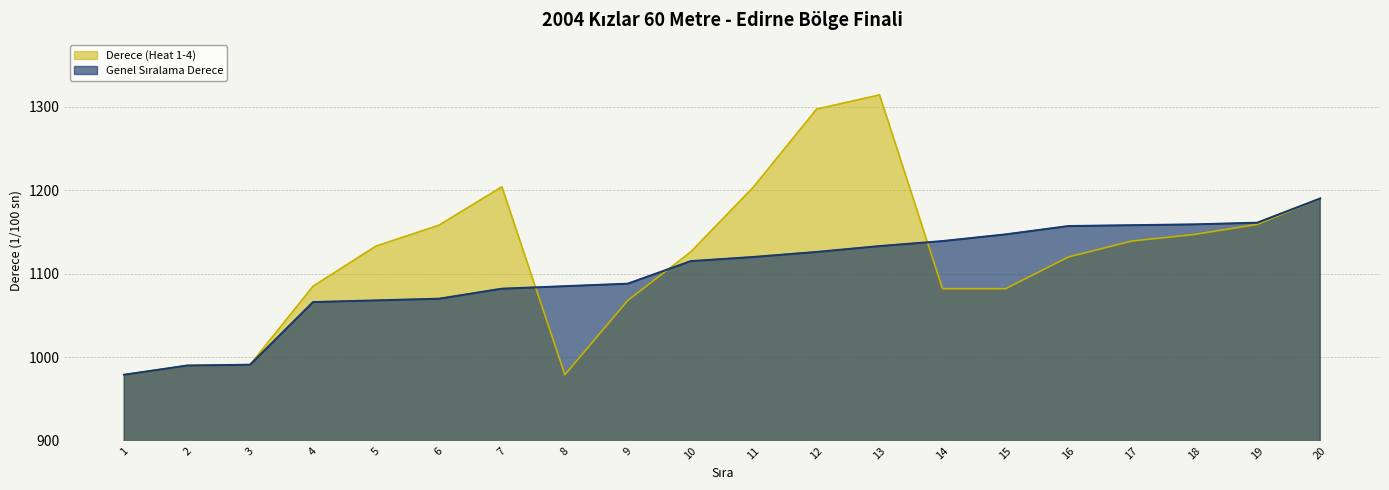

List the labels in order of Genel Sıralama Derece value, largest first.

20, 19, 18, 17, 16, 15, 14, 13, 12, 11, 10, 9, 8, 7, 6, 5, 4, 3, 2, 1